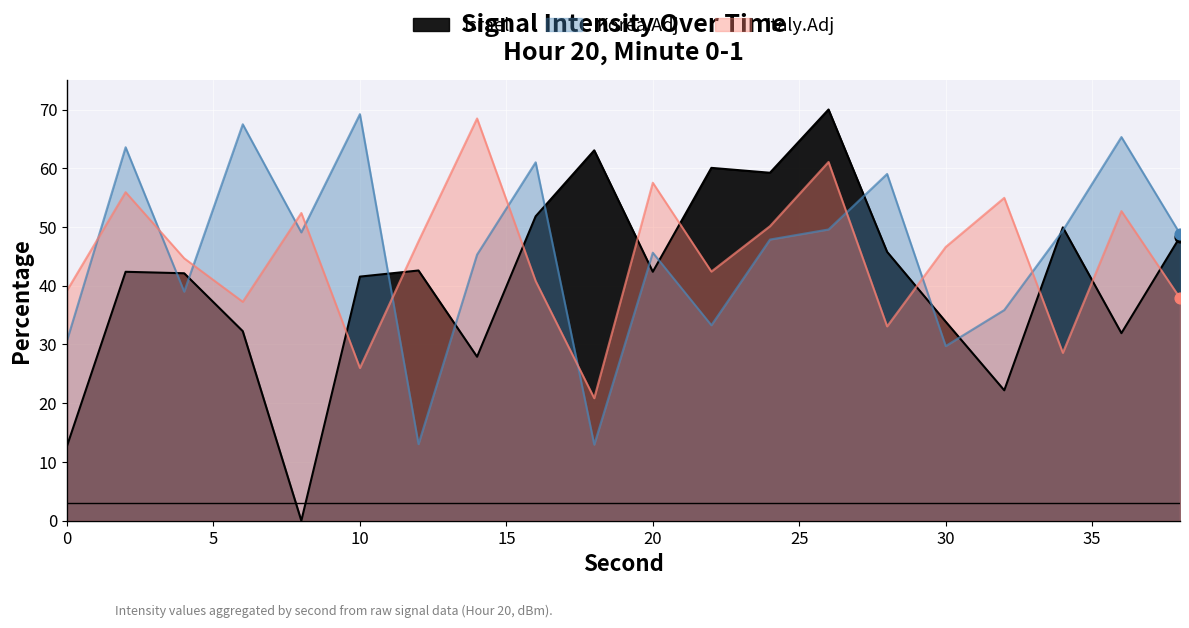

What are all the series names shown in the legend?

Israel, Korea.Adj, Italy.Adj